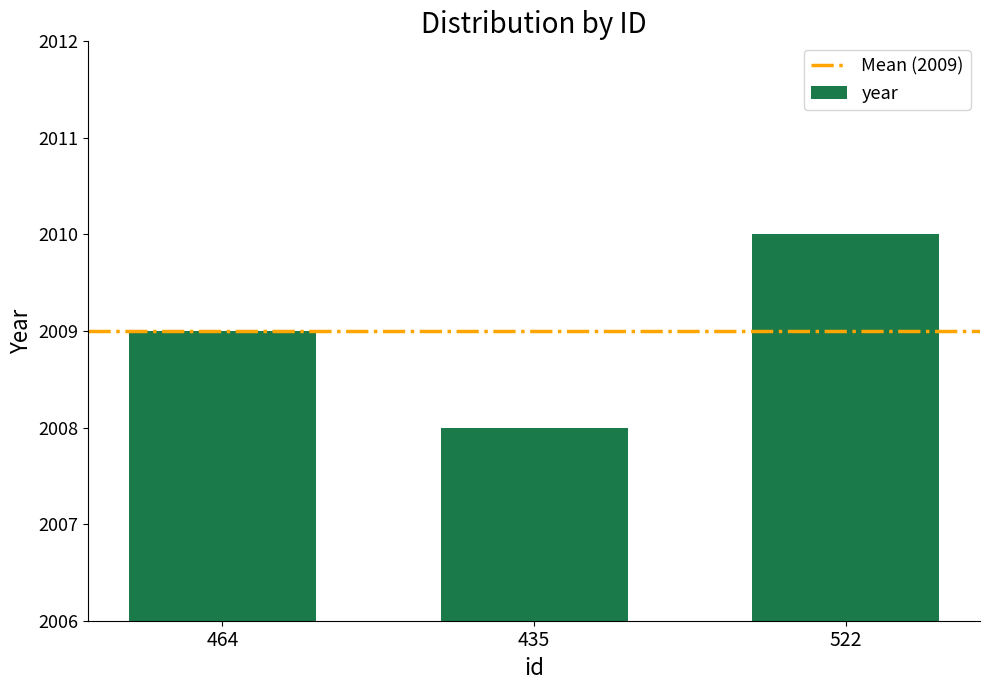

Is it true that the value at 435 is 2619?

False